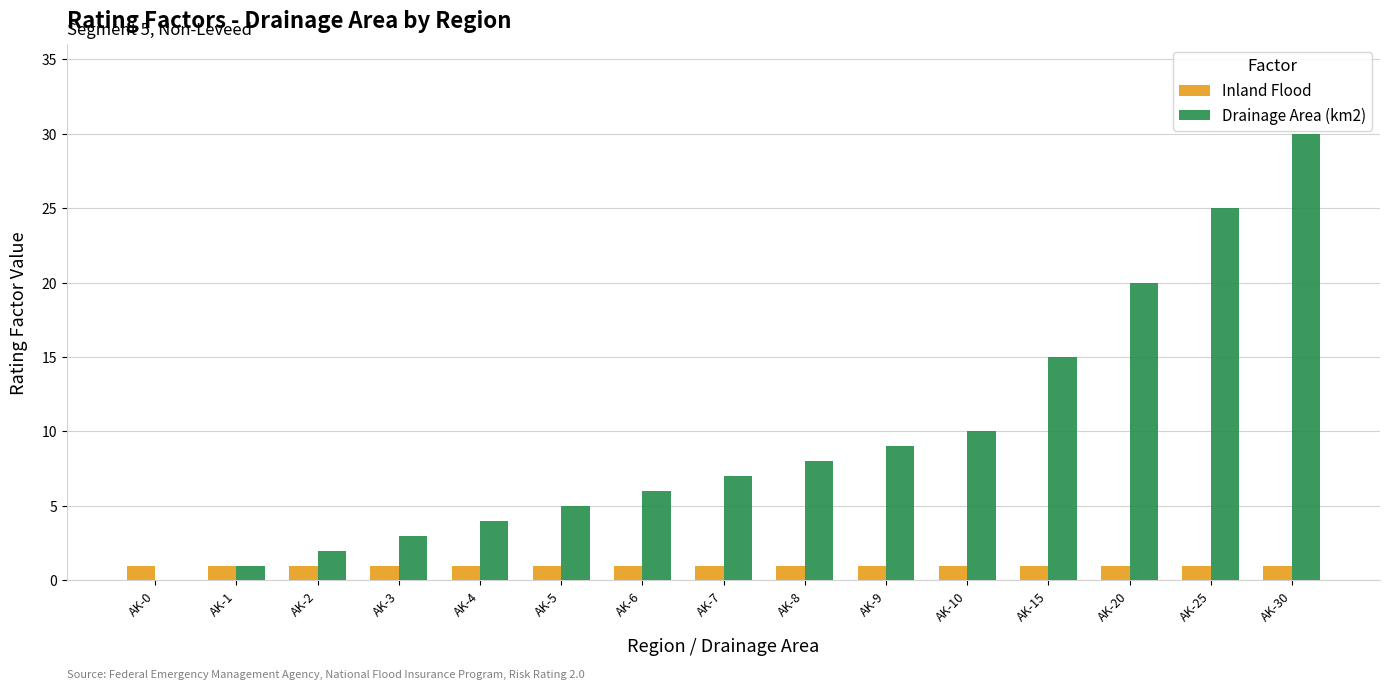

Which series has the largest total across all categories?

Drainage Area (km2)